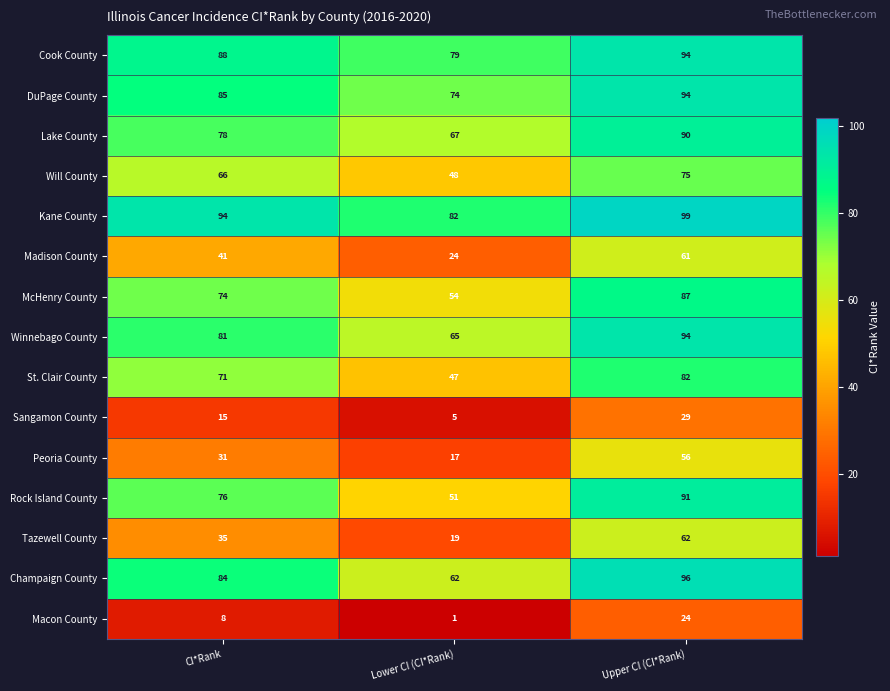

At Lower CI (CI*Rank), list the series in order from largest to smallest.

Kane County, Cook County, DuPage County, Lake County, Winnebago County, Champaign County, McHenry County, Rock Island County, Will County, St. Clair County, Madison County, Tazewell County, Peoria County, Sangamon County, Macon County